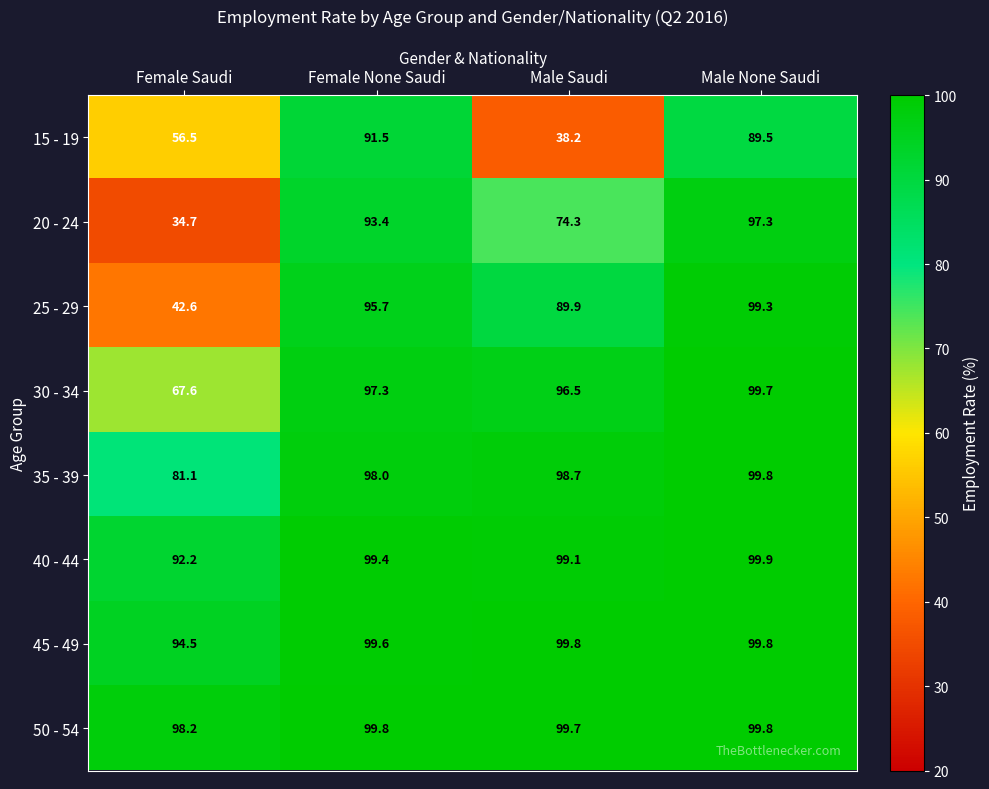

What is the sum of the 35 - 39 values at Male Saudi and Female Saudi?

179.8